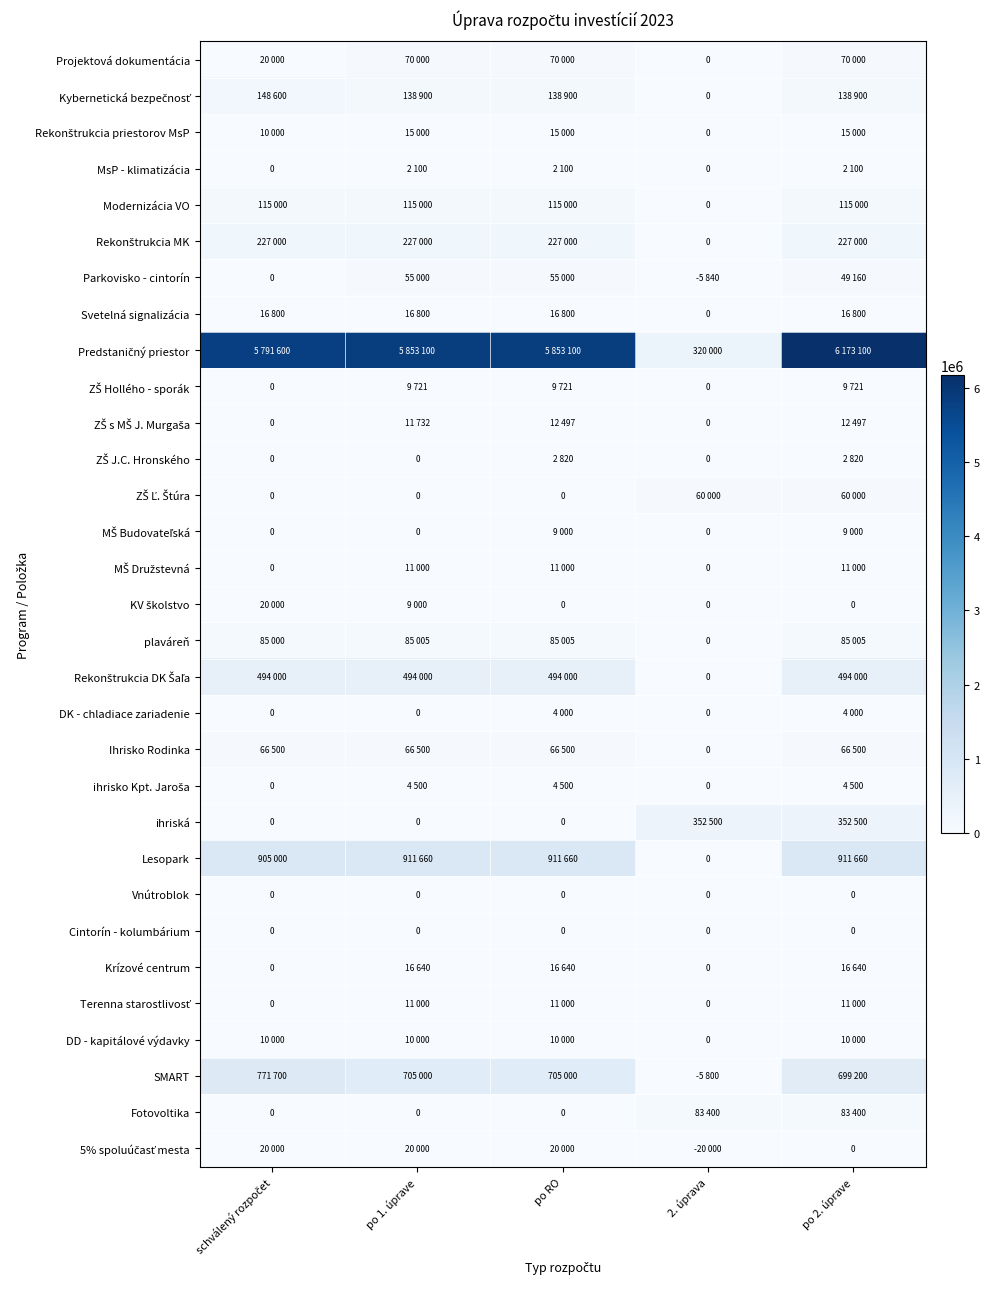

What is the difference between the second highest and minimum values in the MŠ Budovateľská series?

9000